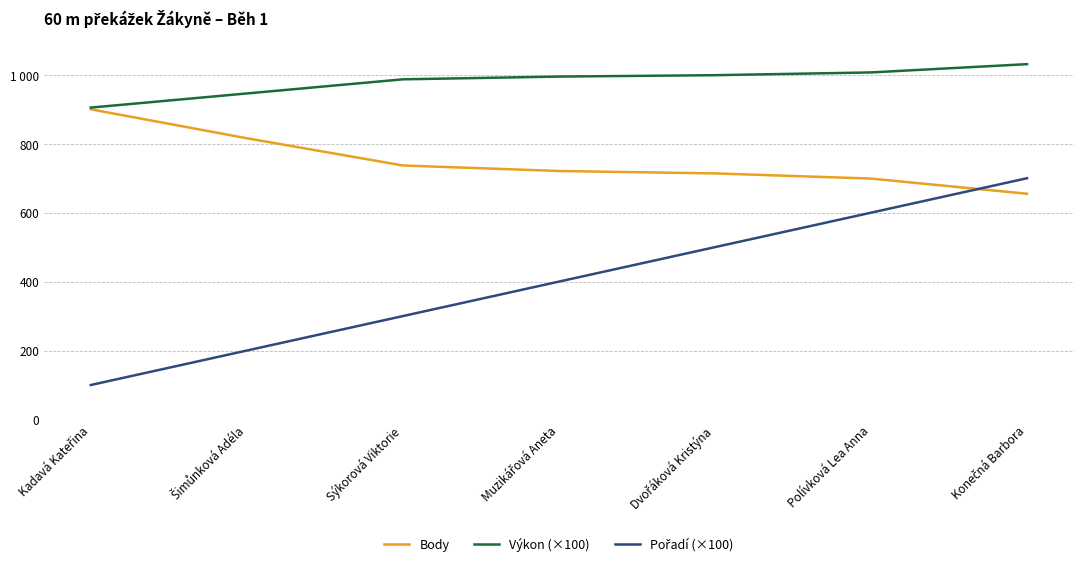

The value of Body at Kadavá Kateřina is 1286.8. True or false?

False